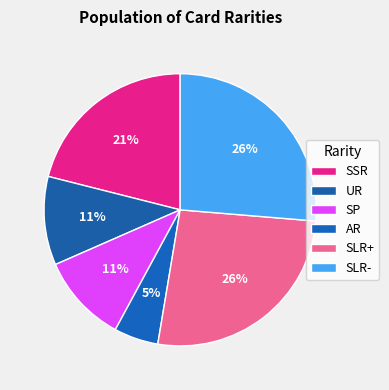

What is the smallest slice in the pie chart?

AR